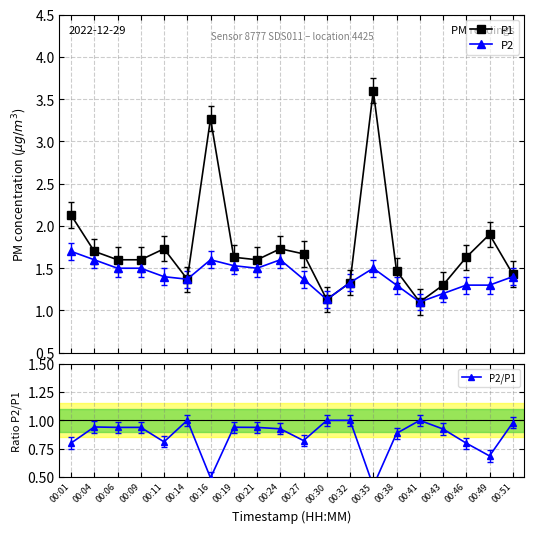

True or false: P2 and P2/P1 cross at least once.

False